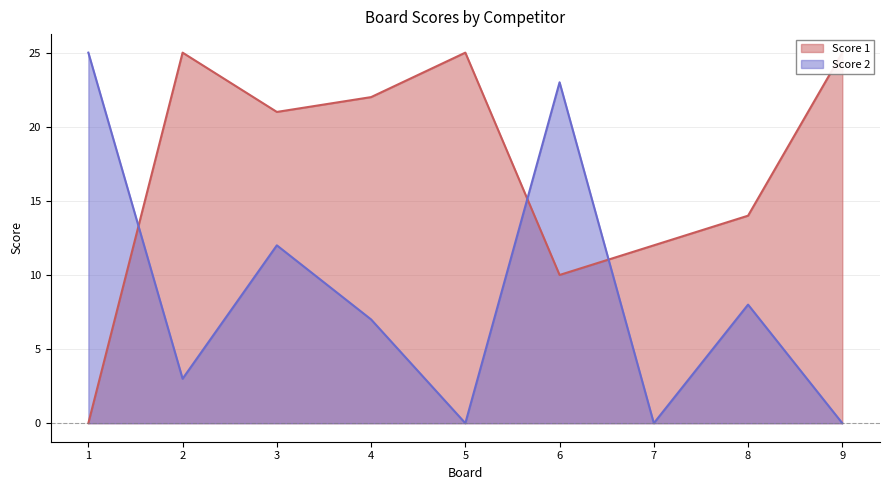

How many lines are shown in the chart?

2